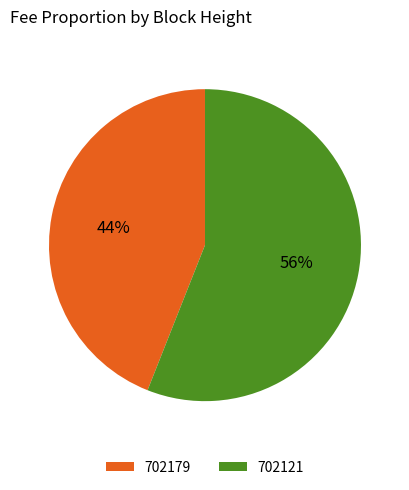

To the nearest percent, what is the difference between the largest and smallest slice percentages?

12%